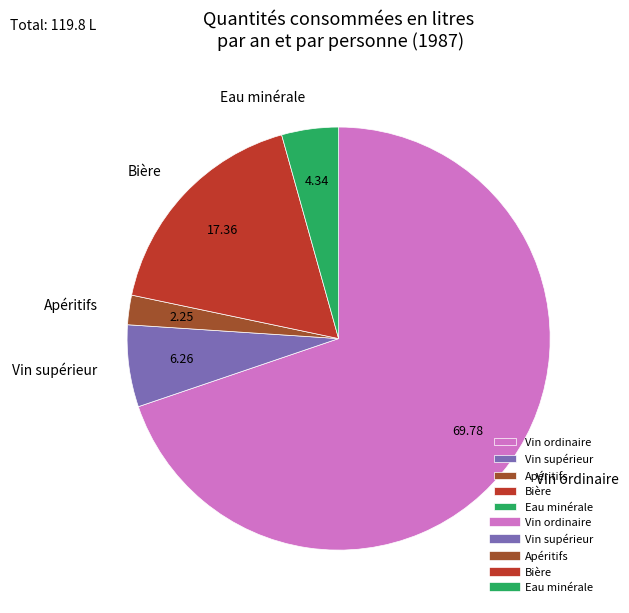

Approximately how many times larger is the value at Vin supérieur compared to Eau minérale?

1.4